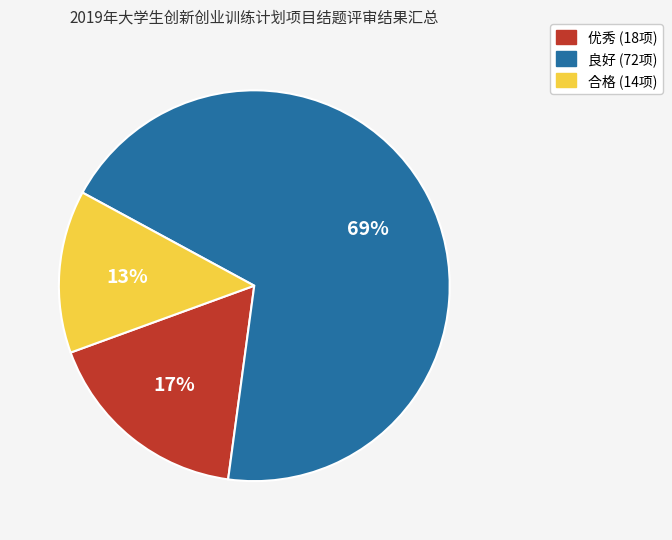

To the nearest percent, what is the combined percentage of 良好 and 合格?

83%